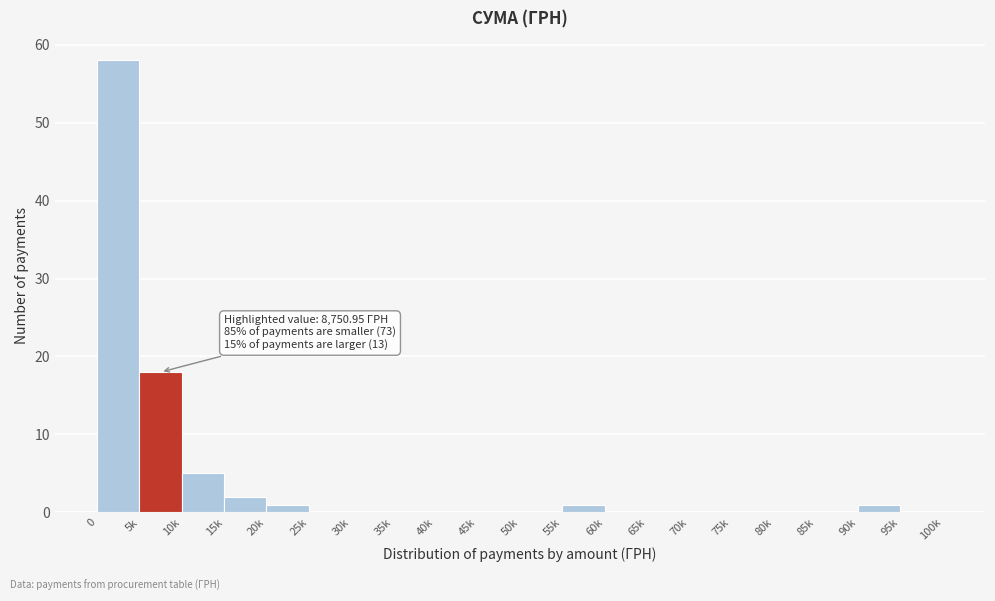

Reading left to right, transcribe all the data shown in this chart.

0=58	5k=18	10k=5	15k=2	20k=1	25k=0	30k=0	35k=0	40k=0	45k=0	50k=0	55k=1	60k=0	65k=0	70k=0	75k=0	80k=0	85k=0	90k=1	95k=0